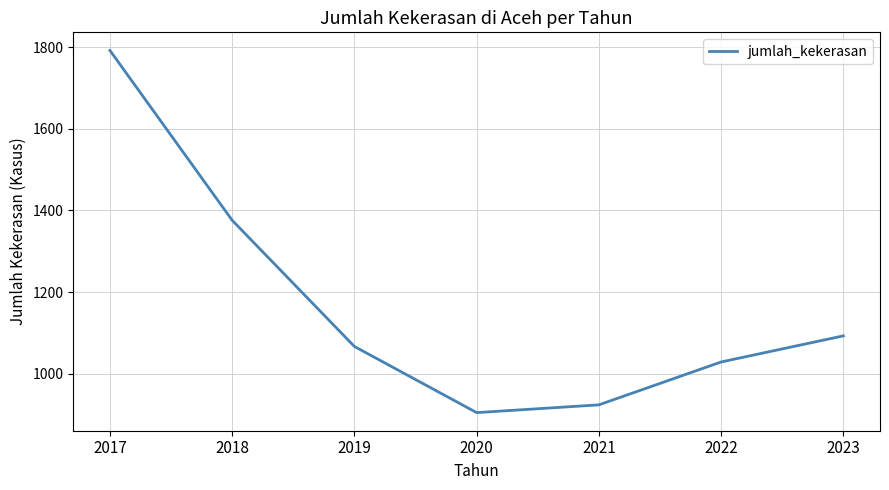

What is the ratio of the value at 2017 to the value at 2019?

1.7